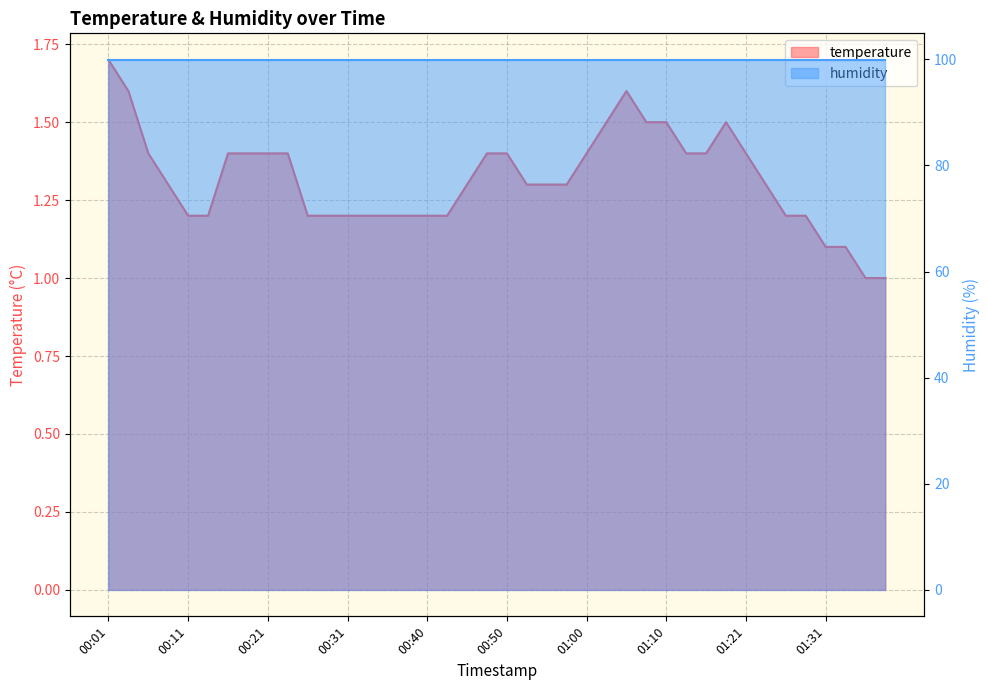

What is the value of the 7th point from the left?

1.4